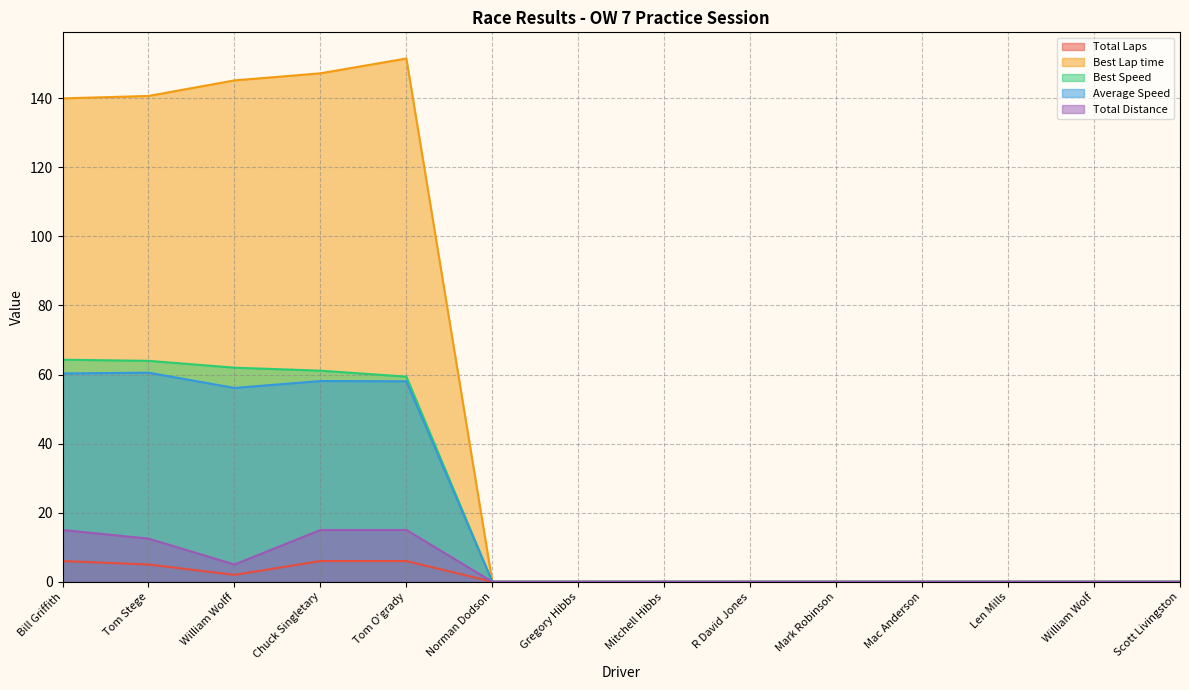

At which category is the sum across all series the highest?

Tom O'grady